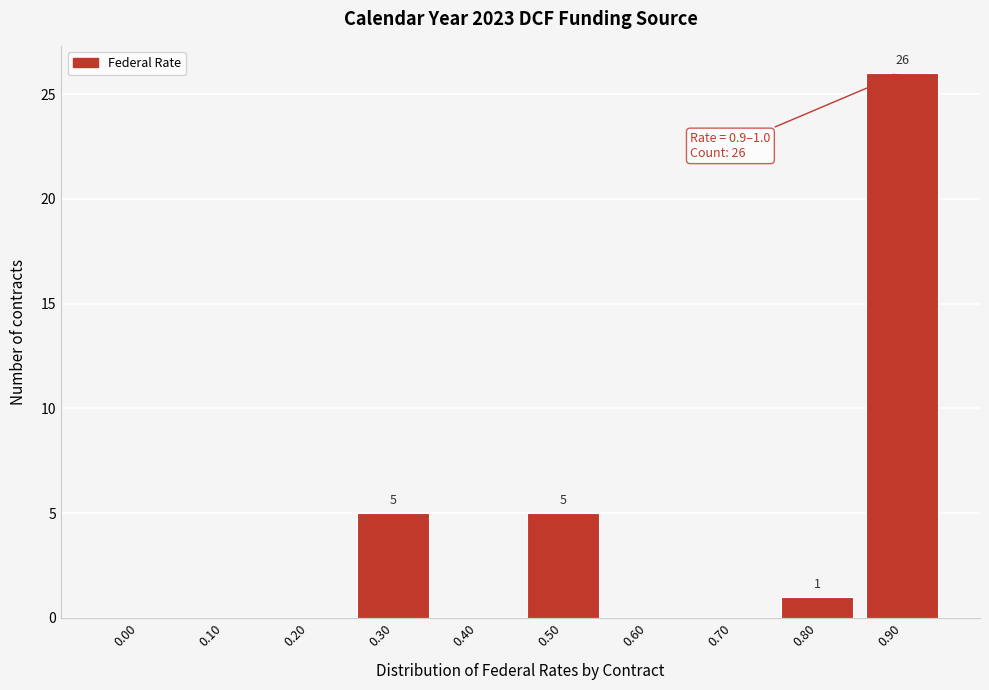

Reading right to left, what are all the values shown in this chart?

0.90=26	0.80=1	0.70=0	0.60=0	0.50=5	0.40=0	0.30=5	0.20=0	0.10=0	0.00=0